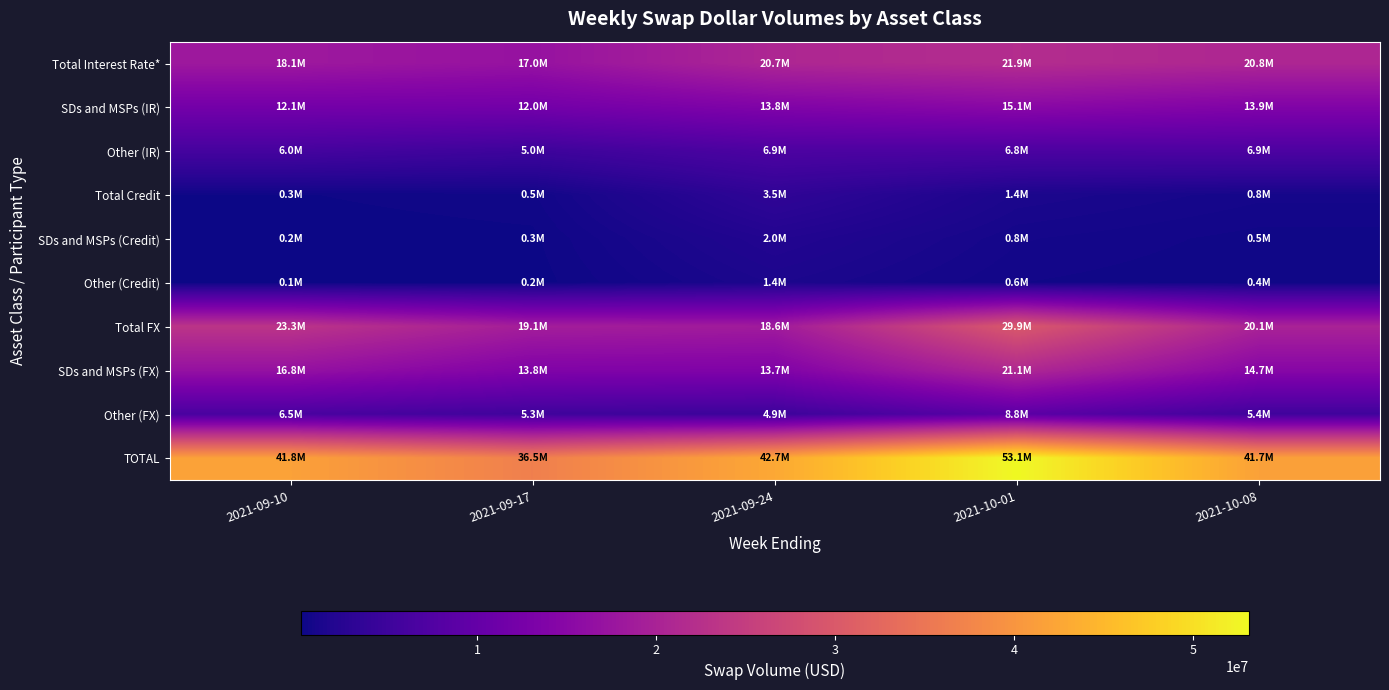

Reading right to left, what are all the values shown in this chart?

Total Interest Rate*: 2021-10-08=20791573	2021-10-01=21882802	2021-09-24=20731140	2021-09-17=16972184	2021-09-10=18115832
SDs and MSPs (IR): 2021-10-08=13862950	2021-10-01=15073672	2021-09-24=13788453	2021-09-17=11975737	2021-09-10=12097416
Other (IR): 2021-10-08=6928623	2021-10-01=6809130	2021-09-24=6942687	2021-09-17=4996447	2021-09-10=6018416
Total Credit: 2021-10-08=826716	2021-10-01=1350200	2021-09-24=3456210	2021-09-17=499107	2021-09-10=325206
SDs and MSPs (Credit): 2021-10-08=456898	2021-10-01=791393	2021-09-24=2046648	2021-09-17=281483	2021-09-10=187500
Other (Credit): 2021-10-08=369818	2021-10-01=558807	2021-09-24=1409561	2021-09-17=217624	2021-09-10=137707
Total FX: 2021-10-08=20086348	2021-10-01=29877983	2021-09-24=18555436	2021-09-17=19064450	2021-09-10=23309577
SDs and MSPs (FX): 2021-10-08=14723659	2021-10-01=21062022	2021-09-24=13700463	2021-09-17=13803494	2021-09-10=16794238
Other (FX): 2021-10-08=5362689	2021-10-01=8815961	2021-09-24=4854973	2021-09-17=5260957	2021-09-10=6515340
TOTAL: 2021-10-08=41704637	2021-10-01=53110985	2021-09-24=42742785	2021-09-17=36535742	2021-09-10=41750616